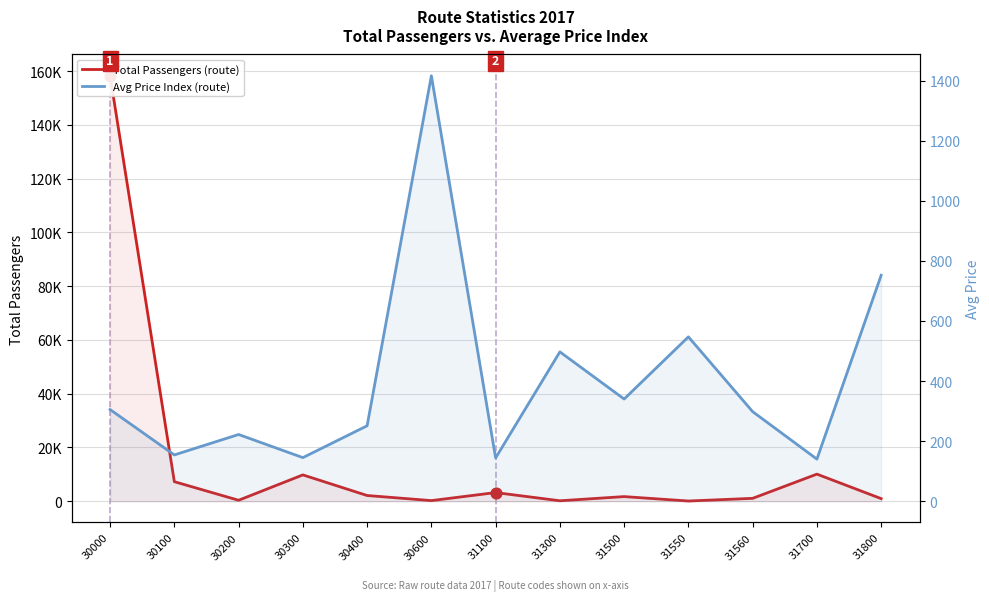

At which category is the sum across all series the highest?

30000